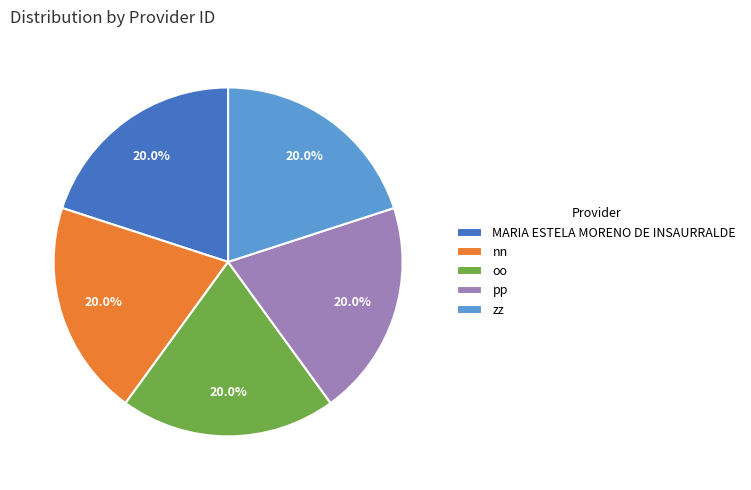

Approximately how many times larger is the value at nn compared to pp?

1.0